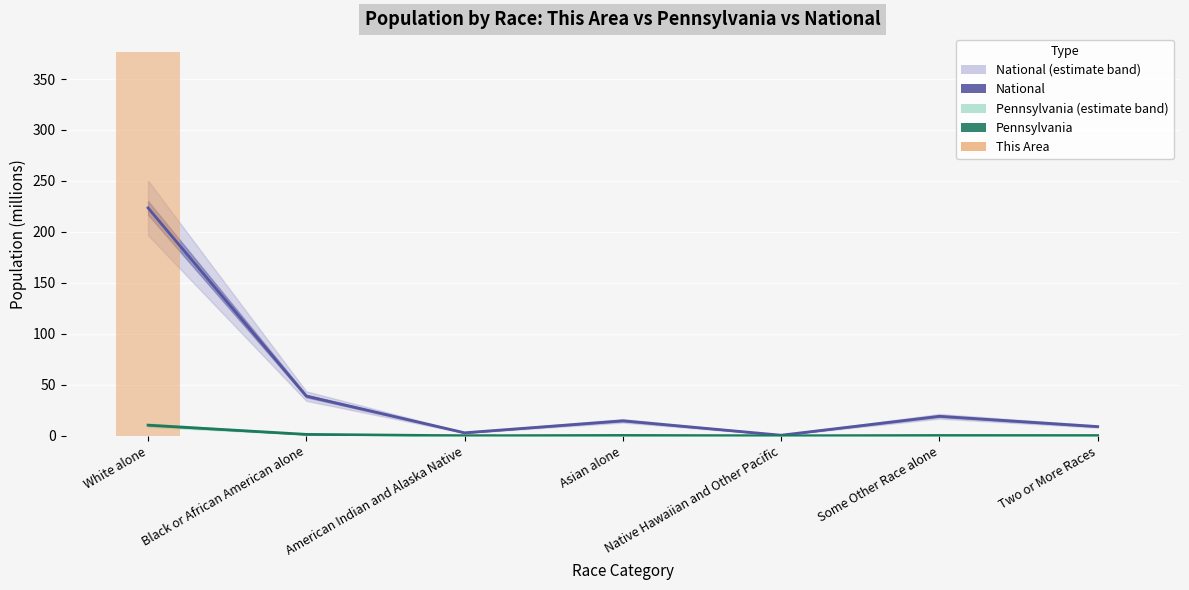

What is the difference between the second highest and second lowest values in the This Area (×2) series?

2.0